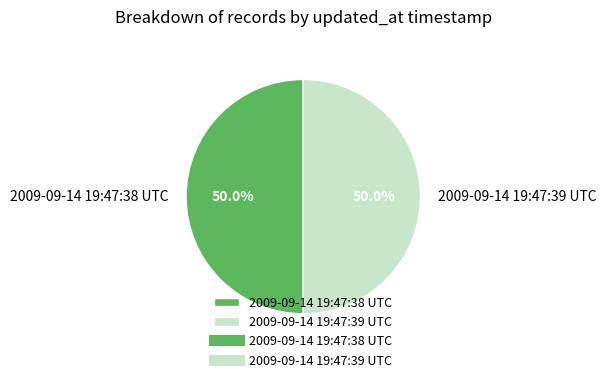

Combined, do 2009-09-14 19:47:38 UTC and 2009-09-14 19:47:39 UTC account for over 50%?

Yes